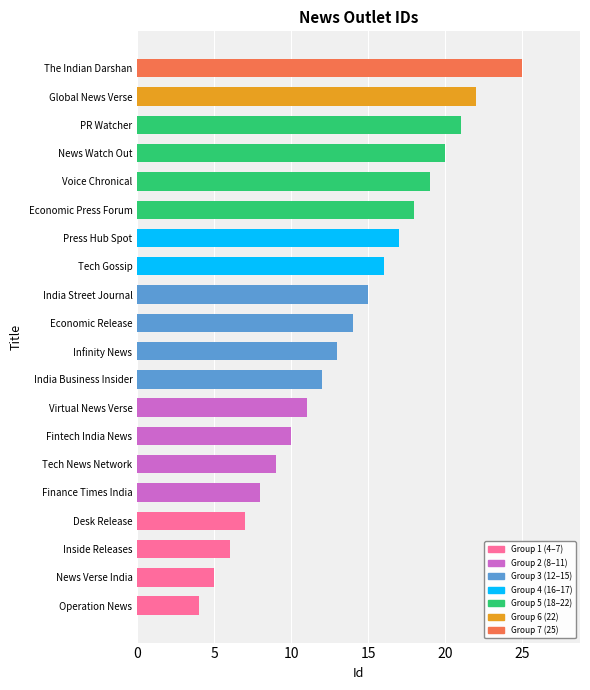

What is the sum of all values?

272